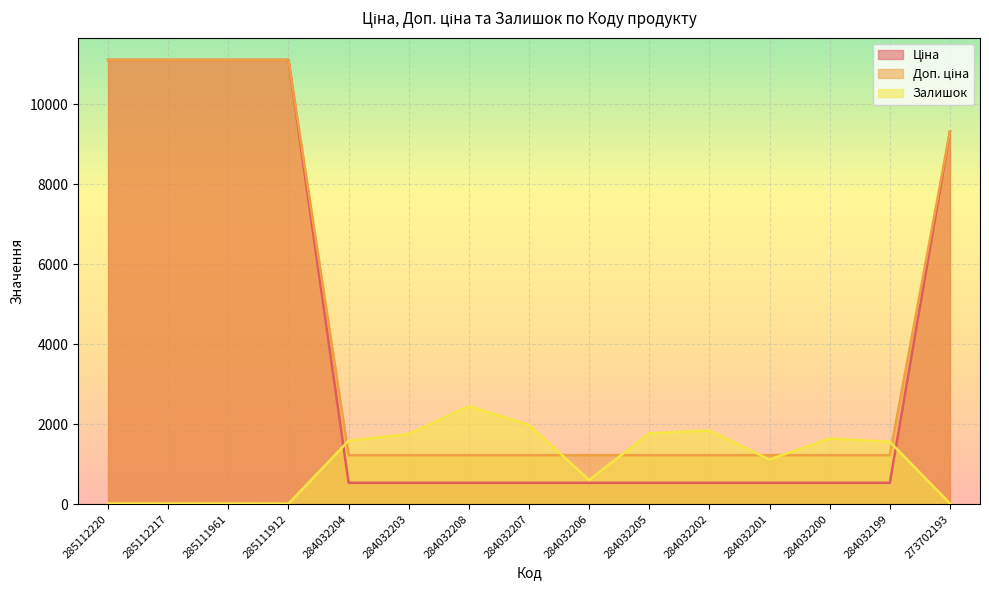

At which label does Доп. ціна reach its peak?

285112220